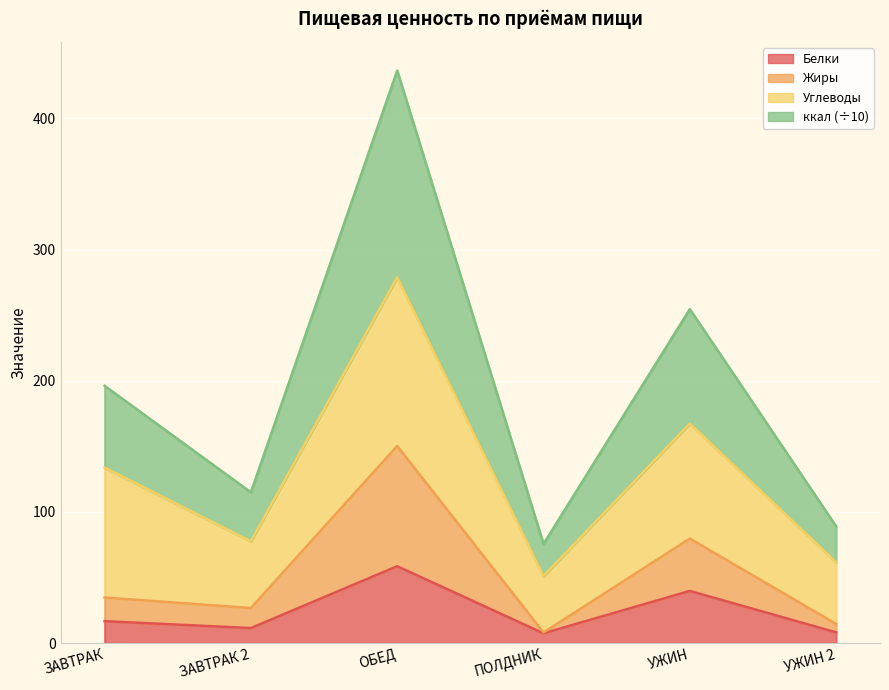

What is the maximum value for Белки?

58.6